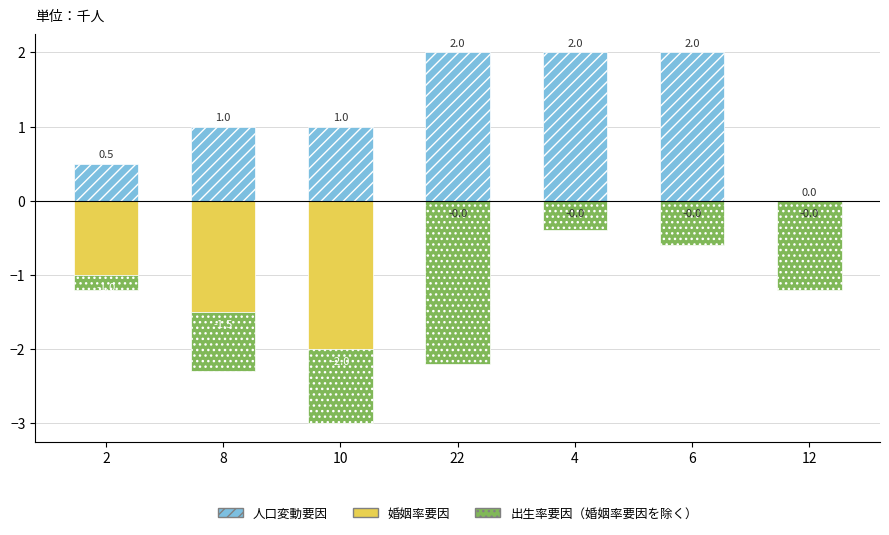

Reading right to left, list all the values displayed in this chart.

人口変動要因: 0.0	2.0	2.0	2.0	1.0	1.0	0.5
婚姻率要因: 0.0	0.0	0.0	0.0	-2.0	-1.5	-1.0
出生率要因（婚姻率要因を除く）: -1.2	-0.6	-0.4	-2.2	-1.0	-0.8	-0.2